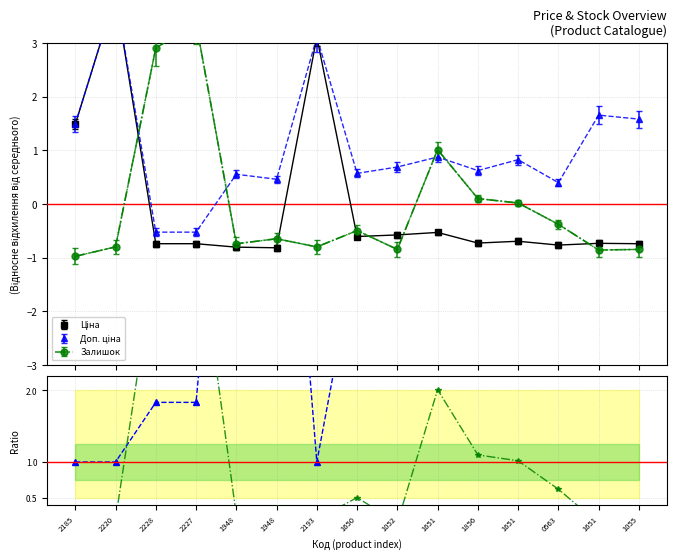

The value of Залишок (норм.) at 2227 is 5.9. True or false?

False